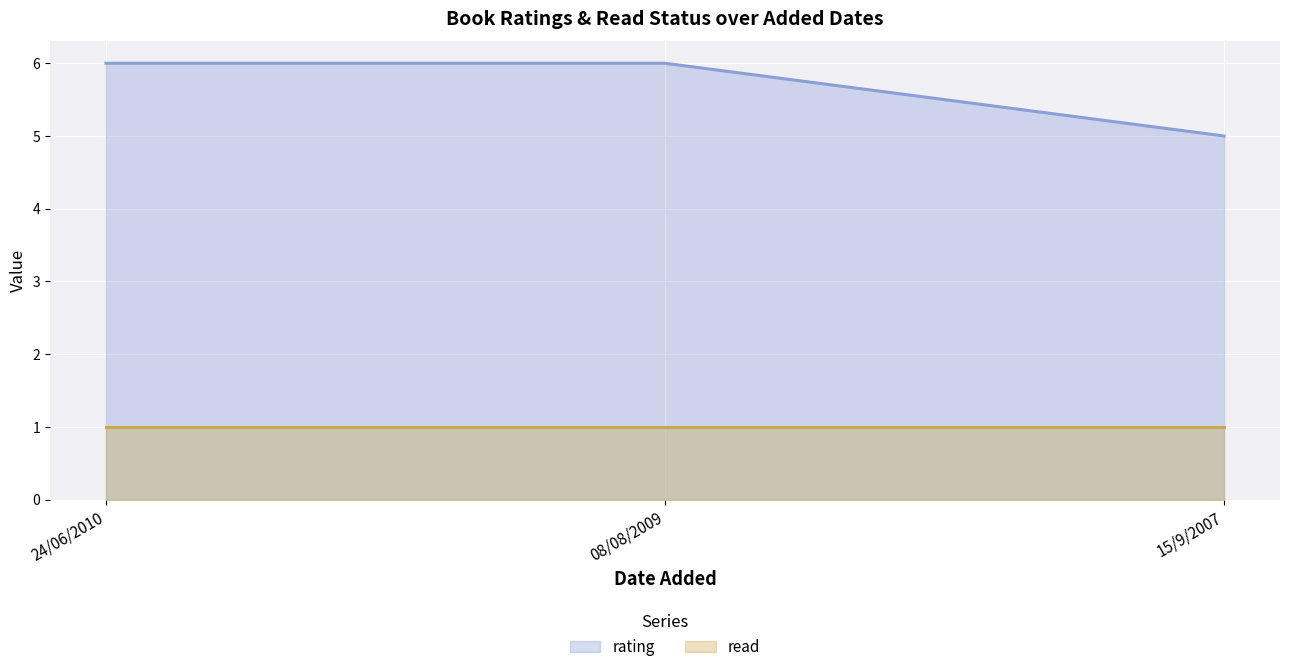

Approximately how many times larger is the value at 24/06/2010 compared to 15/9/2007?

1.2